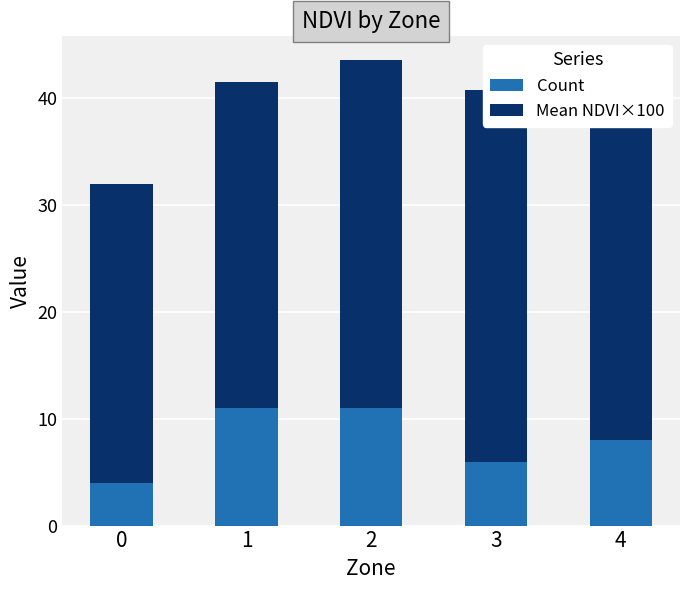

What is the difference between the maximum and minimum values in the Mean NDVI×100 series?

7.5